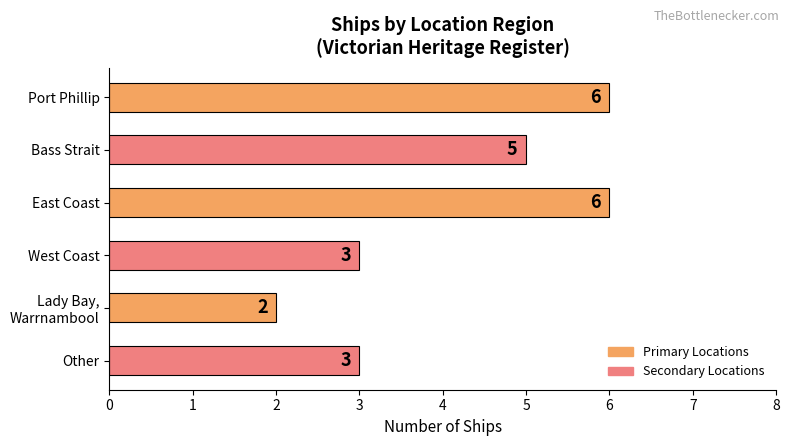

What position from the top is West Coast?

4